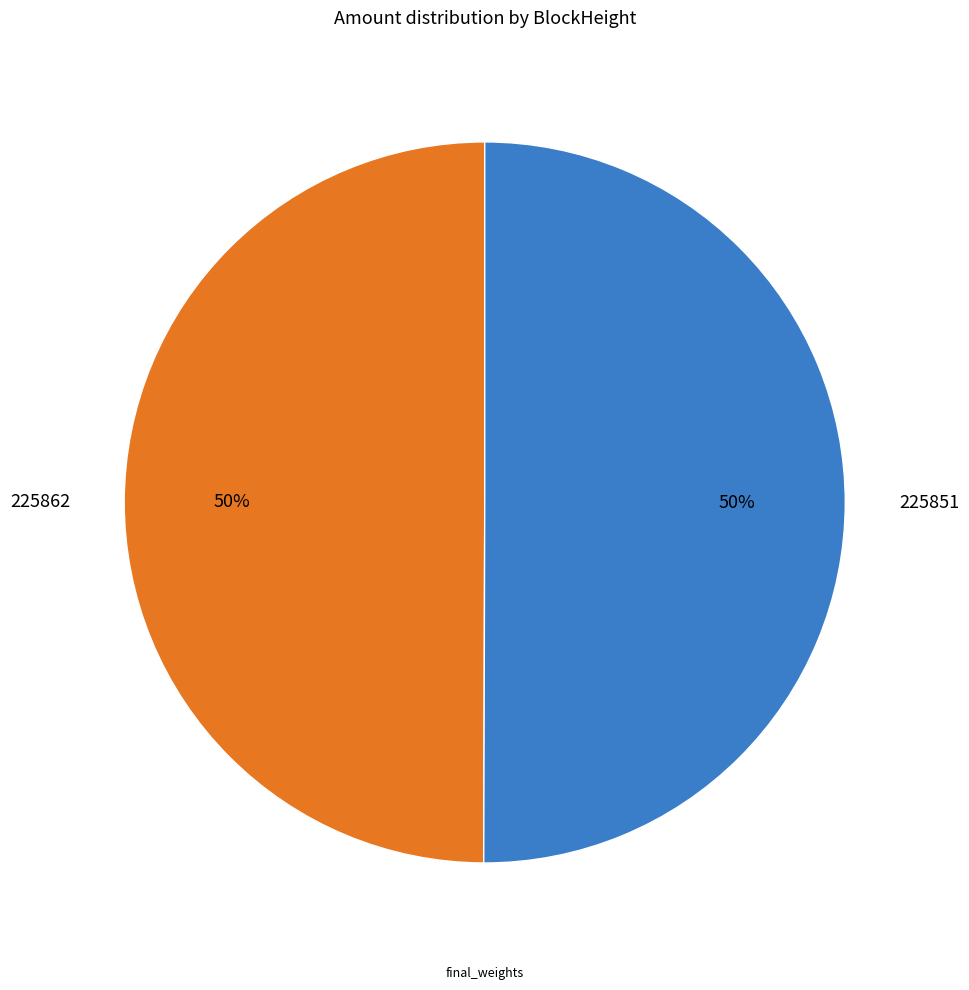

To the nearest percent, what is the average slice percentage?

50%